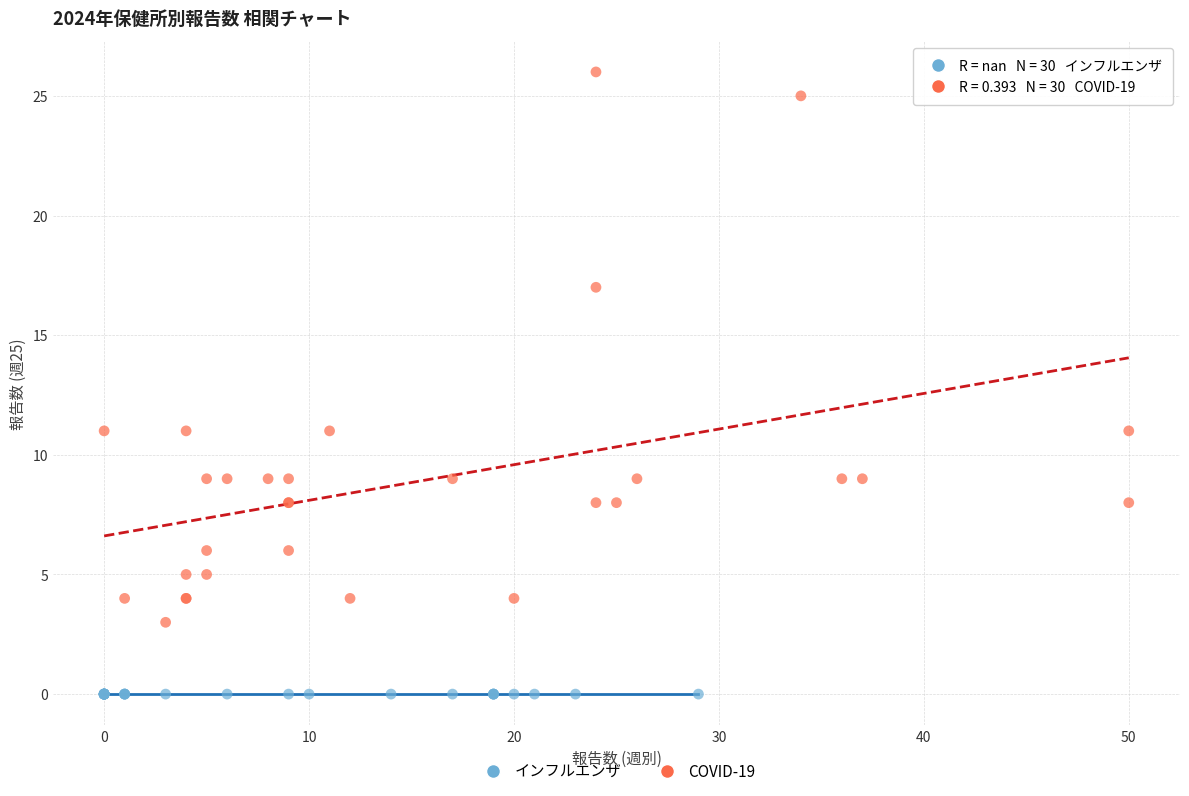

Which series reaches the minimum Y coordinate?

インフルエンザ